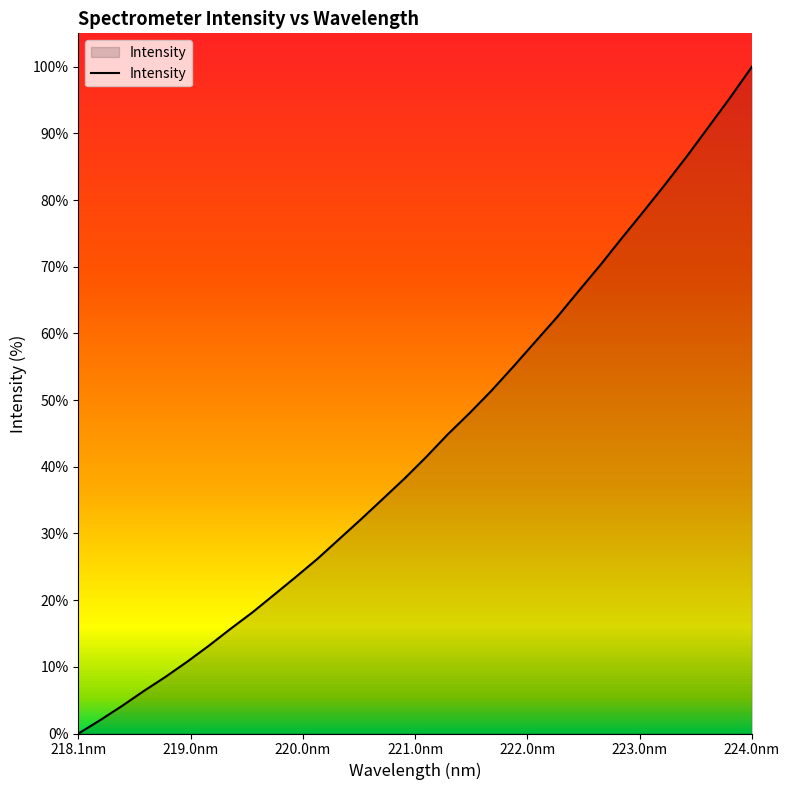

Count the number of values greater than 41.

16